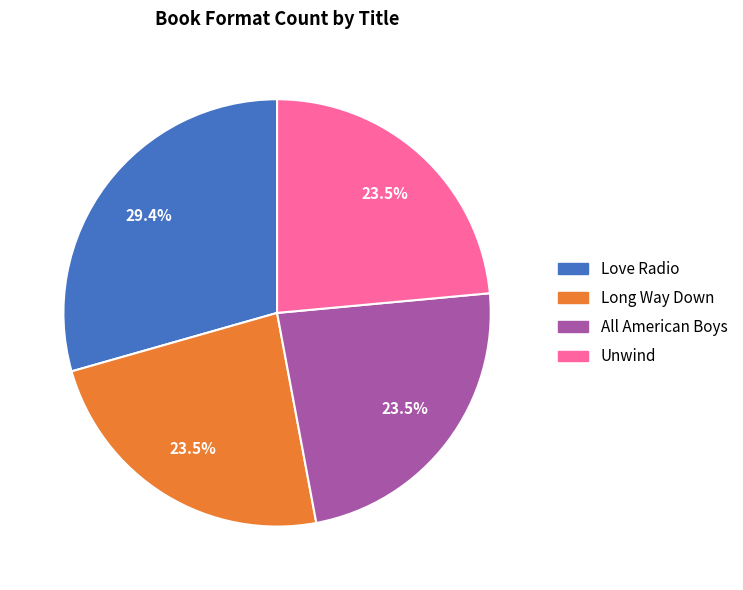

Combined, do Long Way Down and Unwind account for over 50%?

No